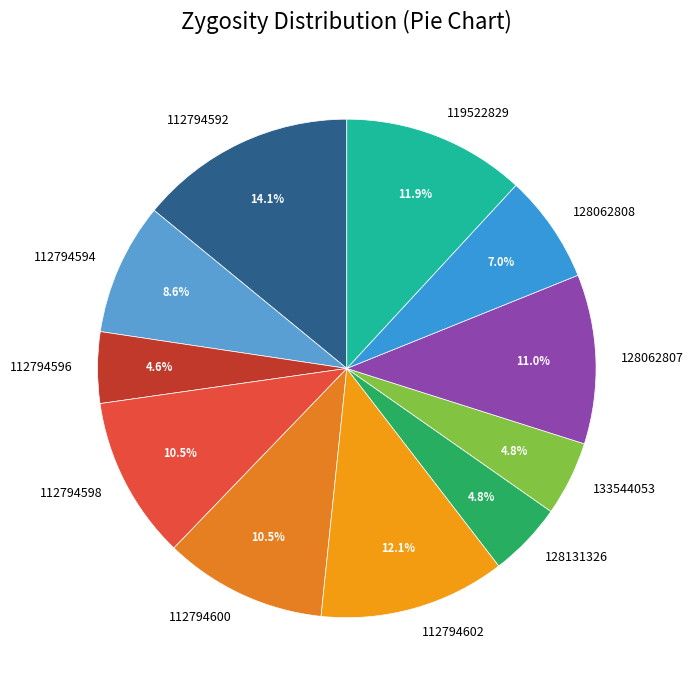

Is it true that 112794592 is 14% of the pie?

True